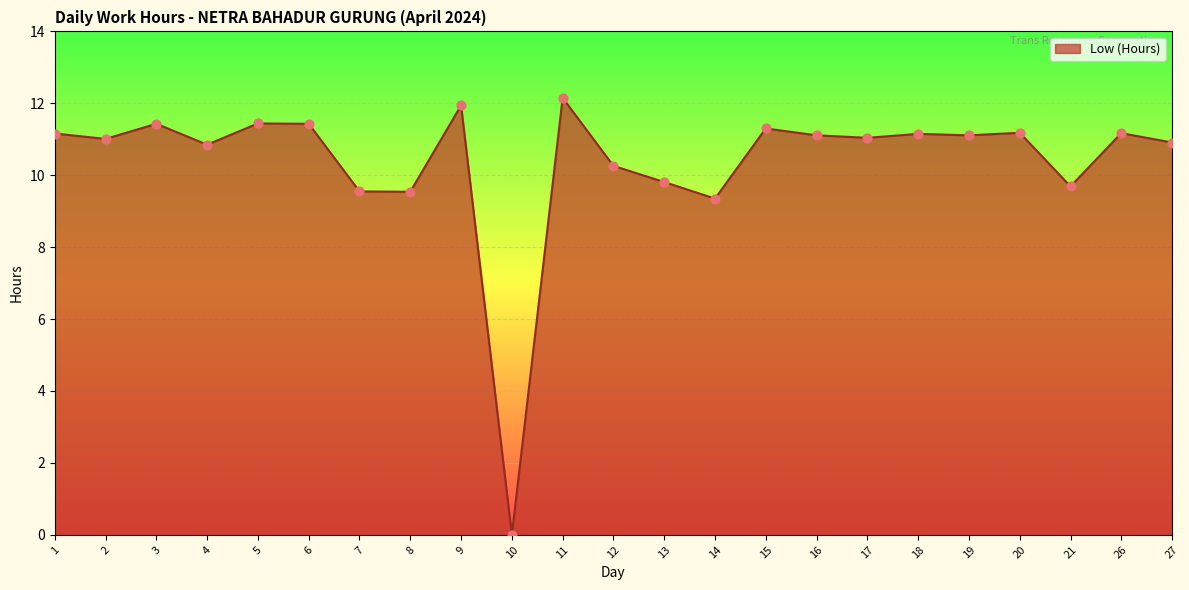

Which has a higher value, 6 or 16?

6